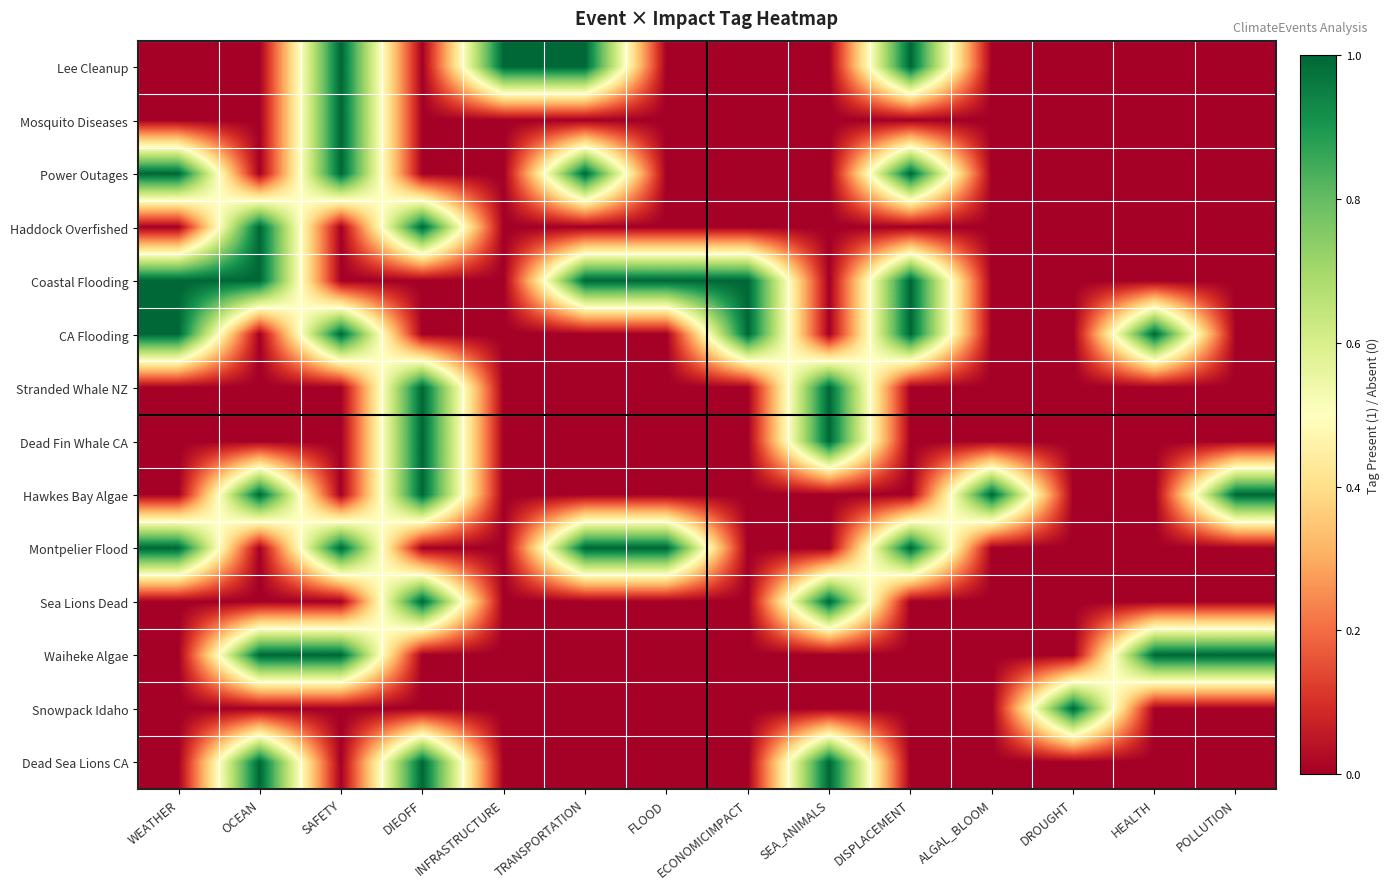

Reading left to right, what are all the values shown in this chart?

Lee Cleanup: WEATHER=0	OCEAN=0	SAFETY=1	DIEOFF=0	INFRASTRUCTURE=1	TRANSPORTATION=1	FLOOD=0	ECONOMICIMPACT=0	SEA_ANIMALS=0	DISPLACEMENT=1	ALGAL_BLOOM=0	DROUGHT=0	HEALTH=0	POLLUTION=0
Mosquito Diseases: WEATHER=0	OCEAN=0	SAFETY=1	DIEOFF=0	INFRASTRUCTURE=0	TRANSPORTATION=0	FLOOD=0	ECONOMICIMPACT=0	SEA_ANIMALS=0	DISPLACEMENT=0	ALGAL_BLOOM=0	DROUGHT=0	HEALTH=0	POLLUTION=0
Power Outages: WEATHER=1	OCEAN=0	SAFETY=1	DIEOFF=0	INFRASTRUCTURE=0	TRANSPORTATION=1	FLOOD=0	ECONOMICIMPACT=0	SEA_ANIMALS=0	DISPLACEMENT=1	ALGAL_BLOOM=0	DROUGHT=0	HEALTH=0	POLLUTION=0
Haddock Overfished: WEATHER=0	OCEAN=1	SAFETY=0	DIEOFF=1	INFRASTRUCTURE=0	TRANSPORTATION=0	FLOOD=0	ECONOMICIMPACT=0	SEA_ANIMALS=0	DISPLACEMENT=0	ALGAL_BLOOM=0	DROUGHT=0	HEALTH=0	POLLUTION=0
Coastal Flooding: WEATHER=1	OCEAN=1	SAFETY=0	DIEOFF=0	INFRASTRUCTURE=0	TRANSPORTATION=1	FLOOD=1	ECONOMICIMPACT=1	SEA_ANIMALS=0	DISPLACEMENT=1	ALGAL_BLOOM=0	DROUGHT=0	HEALTH=0	POLLUTION=0
CA Flooding: WEATHER=1	OCEAN=0	SAFETY=1	DIEOFF=0	INFRASTRUCTURE=0	TRANSPORTATION=0	FLOOD=0	ECONOMICIMPACT=1	SEA_ANIMALS=0	DISPLACEMENT=1	ALGAL_BLOOM=0	DROUGHT=0	HEALTH=1	POLLUTION=0
Stranded Whale NZ: WEATHER=0	OCEAN=0	SAFETY=0	DIEOFF=1	INFRASTRUCTURE=0	TRANSPORTATION=0	FLOOD=0	ECONOMICIMPACT=0	SEA_ANIMALS=1	DISPLACEMENT=0	ALGAL_BLOOM=0	DROUGHT=0	HEALTH=0	POLLUTION=0
Dead Fin Whale CA: WEATHER=0	OCEAN=0	SAFETY=0	DIEOFF=1	INFRASTRUCTURE=0	TRANSPORTATION=0	FLOOD=0	ECONOMICIMPACT=0	SEA_ANIMALS=1	DISPLACEMENT=0	ALGAL_BLOOM=0	DROUGHT=0	HEALTH=0	POLLUTION=0
Hawkes Bay Algae: WEATHER=0	OCEAN=1	SAFETY=0	DIEOFF=1	INFRASTRUCTURE=0	TRANSPORTATION=0	FLOOD=0	ECONOMICIMPACT=0	SEA_ANIMALS=0	DISPLACEMENT=0	ALGAL_BLOOM=1	DROUGHT=0	HEALTH=0	POLLUTION=1
Montpelier Flood: WEATHER=1	OCEAN=0	SAFETY=1	DIEOFF=0	INFRASTRUCTURE=0	TRANSPORTATION=1	FLOOD=1	ECONOMICIMPACT=0	SEA_ANIMALS=0	DISPLACEMENT=1	ALGAL_BLOOM=0	DROUGHT=0	HEALTH=0	POLLUTION=0
Sea Lions Dead: WEATHER=0	OCEAN=0	SAFETY=0	DIEOFF=1	INFRASTRUCTURE=0	TRANSPORTATION=0	FLOOD=0	ECONOMICIMPACT=0	SEA_ANIMALS=1	DISPLACEMENT=0	ALGAL_BLOOM=0	DROUGHT=0	HEALTH=0	POLLUTION=0
Waiheke Algae: WEATHER=0	OCEAN=1	SAFETY=1	DIEOFF=0	INFRASTRUCTURE=0	TRANSPORTATION=0	FLOOD=0	ECONOMICIMPACT=0	SEA_ANIMALS=0	DISPLACEMENT=0	ALGAL_BLOOM=0	DROUGHT=0	HEALTH=1	POLLUTION=1
Snowpack Idaho: WEATHER=0	OCEAN=0	SAFETY=0	DIEOFF=0	INFRASTRUCTURE=0	TRANSPORTATION=0	FLOOD=0	ECONOMICIMPACT=0	SEA_ANIMALS=0	DISPLACEMENT=0	ALGAL_BLOOM=0	DROUGHT=1	HEALTH=0	POLLUTION=0
Dead Sea Lions CA: WEATHER=0	OCEAN=1	SAFETY=0	DIEOFF=1	INFRASTRUCTURE=0	TRANSPORTATION=0	FLOOD=0	ECONOMICIMPACT=0	SEA_ANIMALS=1	DISPLACEMENT=0	ALGAL_BLOOM=0	DROUGHT=0	HEALTH=0	POLLUTION=0